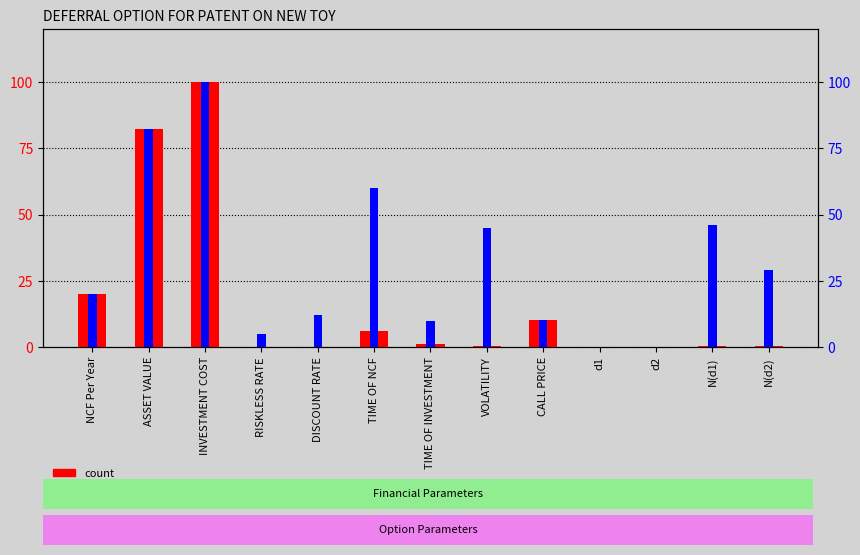

Which series has the largest total across all categories?

percentile rank within the sample